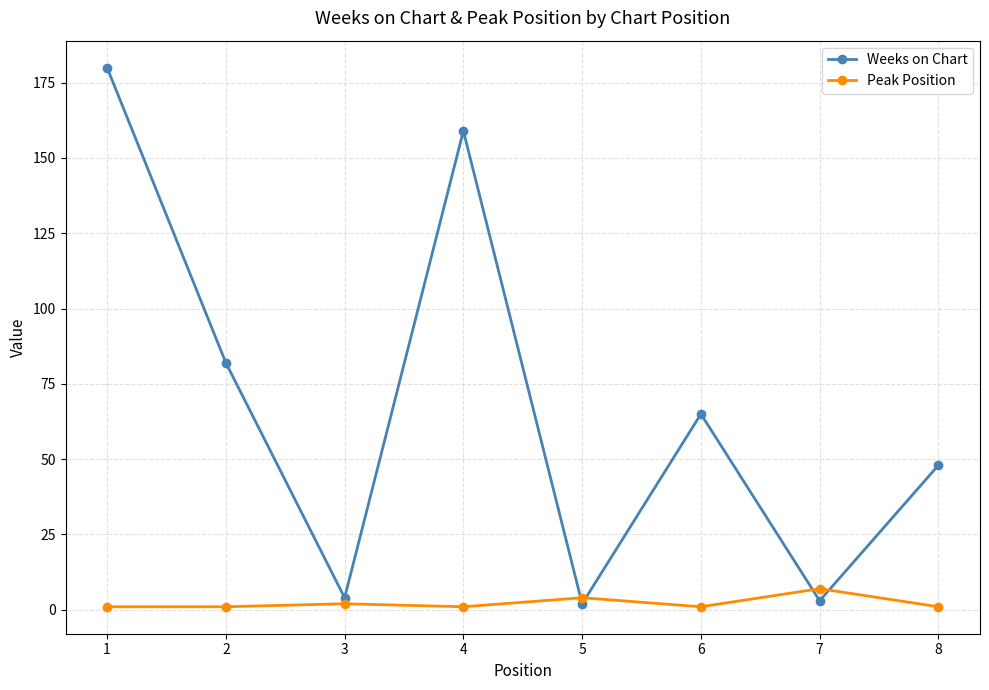

What is the greatest value displayed?

180